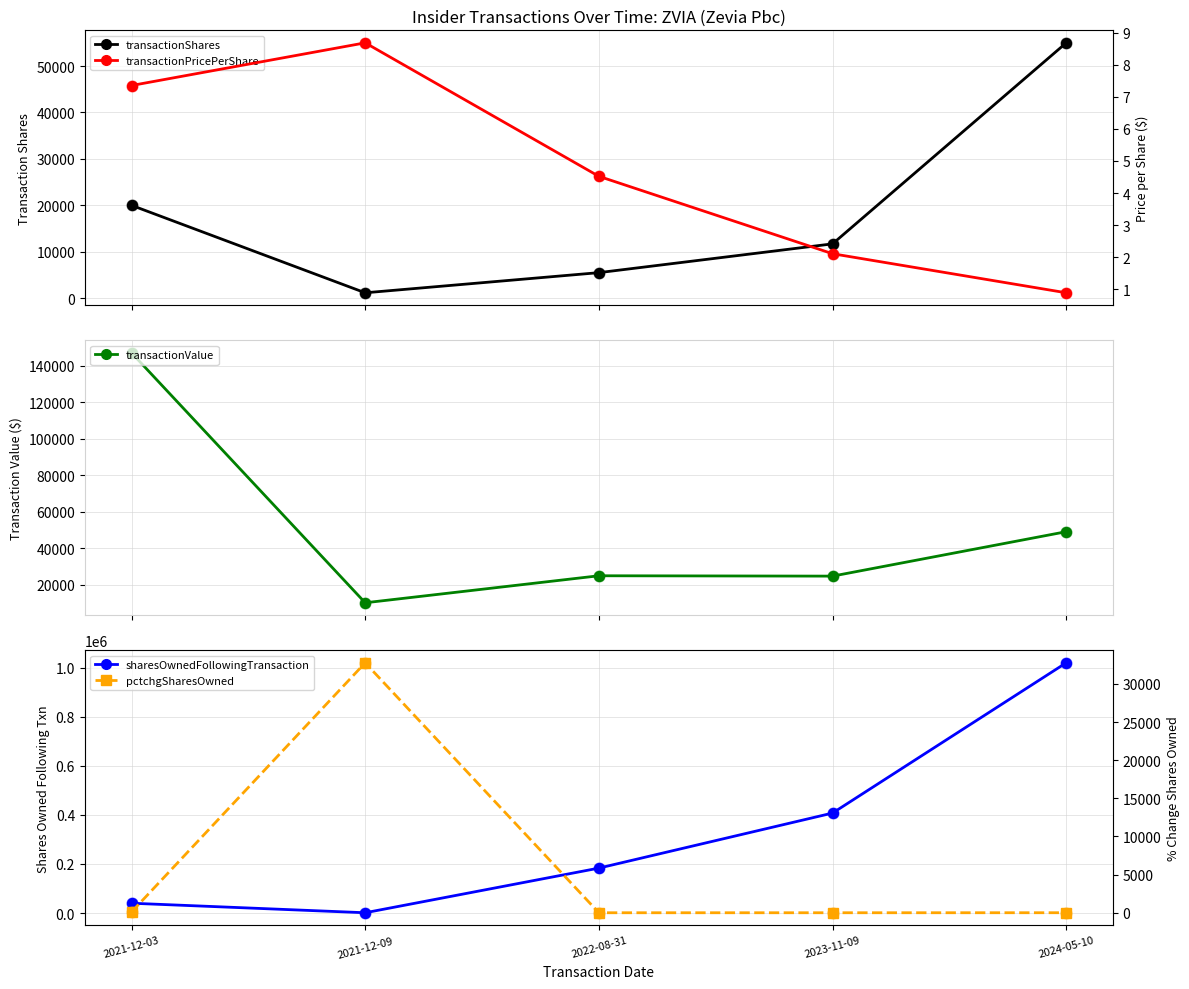

What are all the series names shown in the legend?

transactionShares, transactionValue, sharesOwnedFollowingTransaction, transactionPricePerShare, pctchgSharesOwned